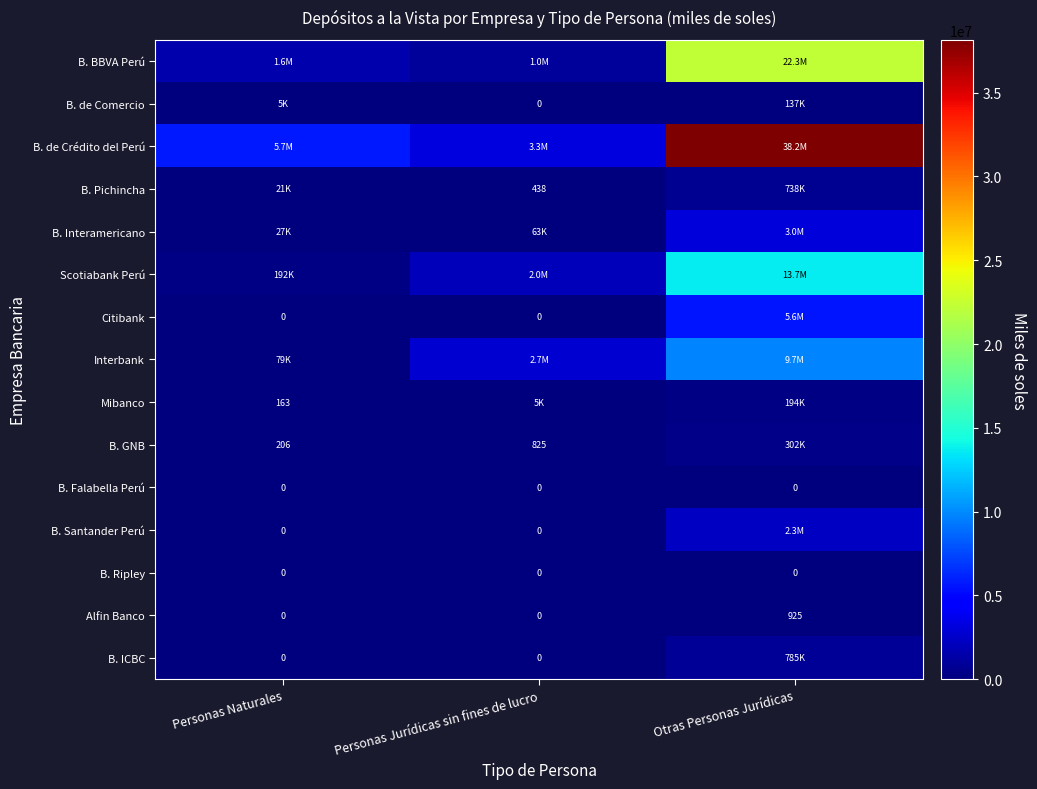

Which series changed the most between Personas Naturales and Otras Personas Jurídicas?

B. de Crédito del Perú